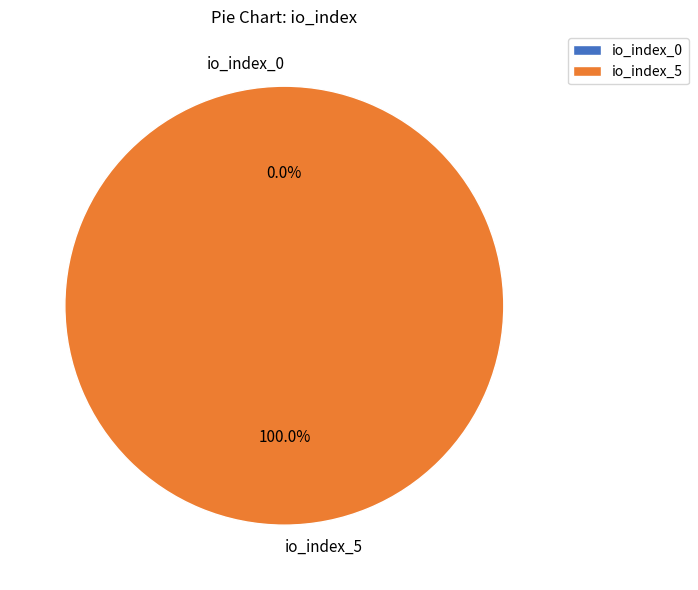

Does any single category account for the majority?

Yes